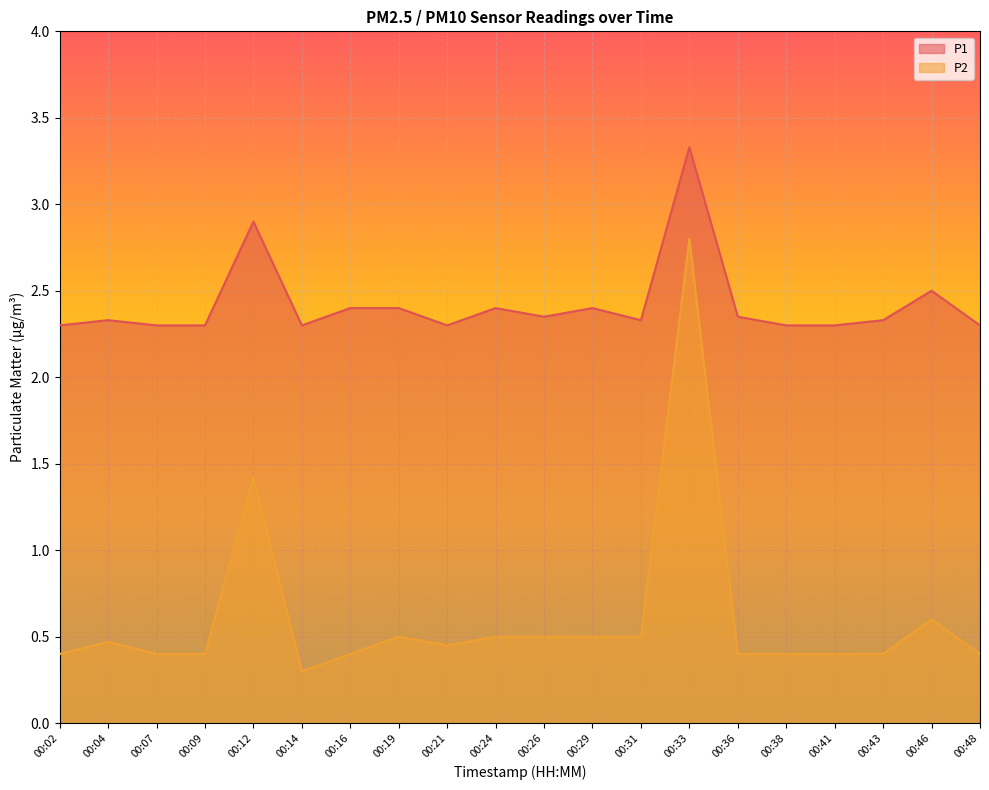

What is the sum of the P2 values at 00:26 and 00:07?

0.9